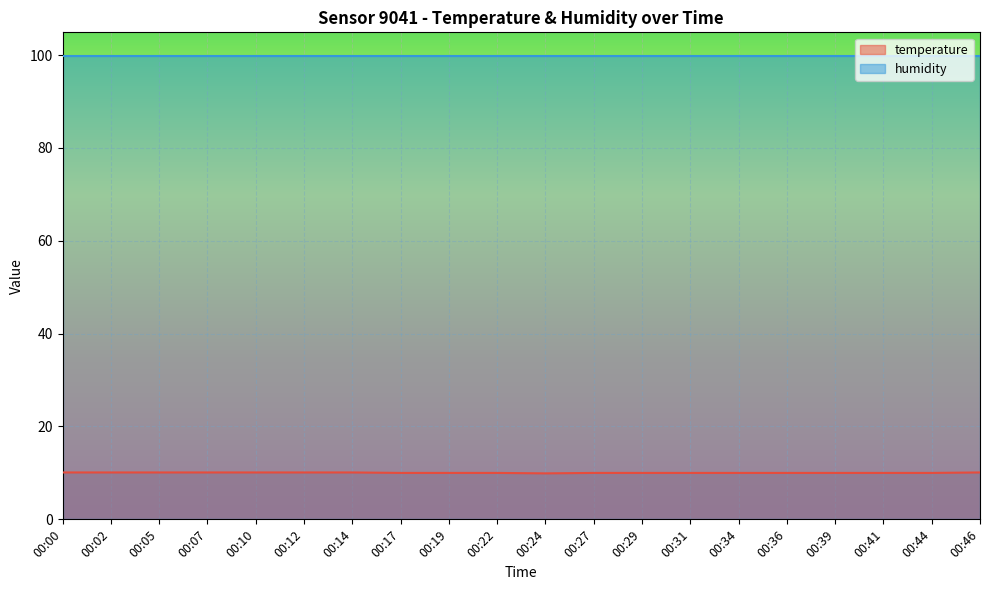

List the labels in order of value, largest first.

00:00, 00:02, 00:05, 00:07, 00:10, 00:12, 00:14, 00:46, 00:17, 00:19, 00:22, 00:27, 00:29, 00:31, 00:34, 00:36, 00:39, 00:41, 00:44, 00:24